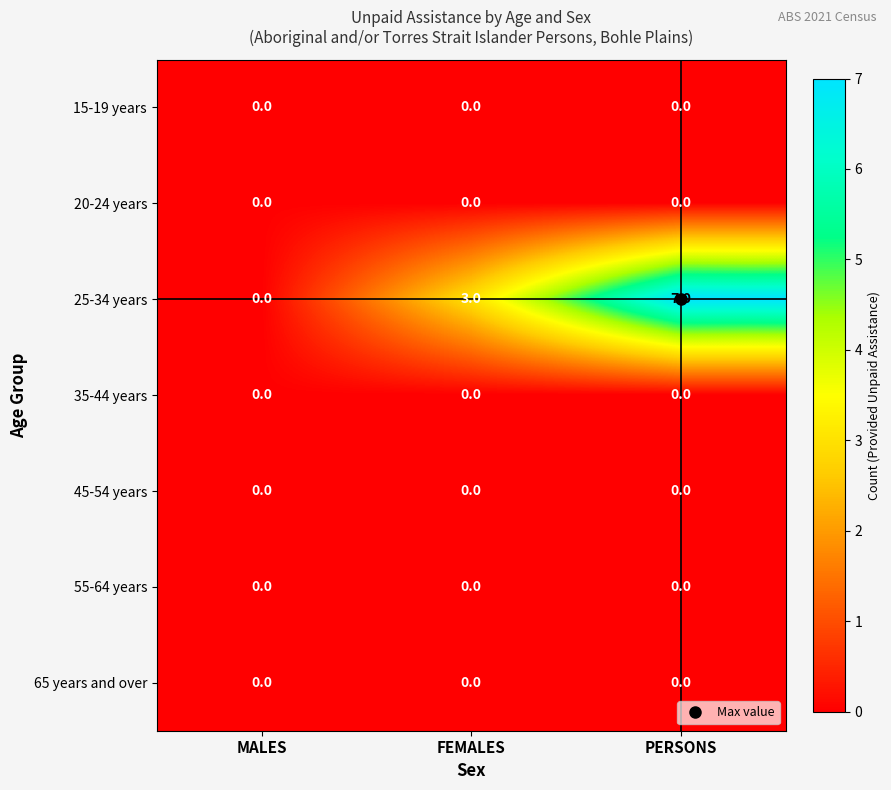

Which series changed the most between MALES and PERSONS?

25-34 years